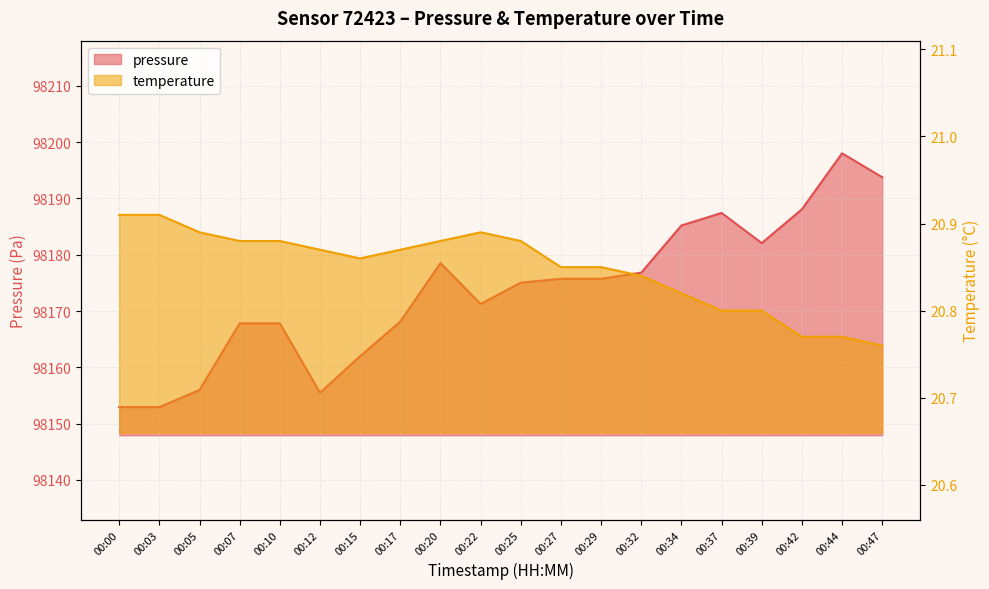

How many values in the pressure series are below 98175?

9